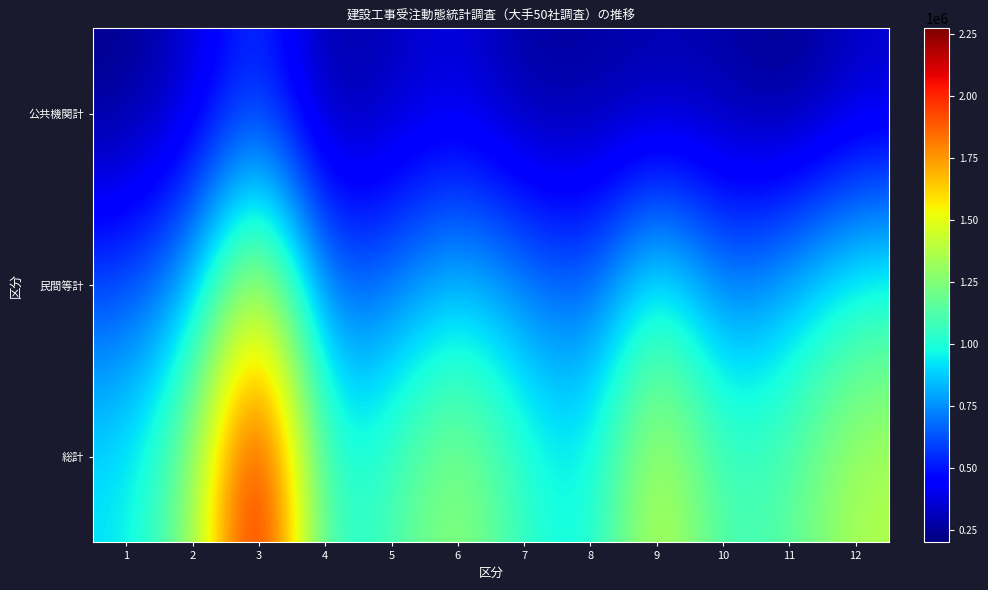

Reading left to right, transcribe all the data shown in this chart.

総計: 1=925619.5	2=1247860.1	3=2271651.2	4=981909.0	5=1097004.8	6=1328896.1	7=1040729.9	8=933867.6	9=1476181.4	10=1075716.6	11=1137938.1	12=1378825.4
民間等計: 1=608247.8	2=803001.0	3=1542757.9	4=646752.4	5=701356.9	6=879550.9	7=737424.1	8=634554.7	9=1054708.1	10=694075.7	11=835734.6	12=1012018.3
公共機関計: 1=221326.0	2=342768.8	3=589427.3	4=244212.2	5=307496.7	6=377876.2	7=247105.1	8=254274.5	9=275224.1	10=271946.0	11=201756.9	12=326483.5